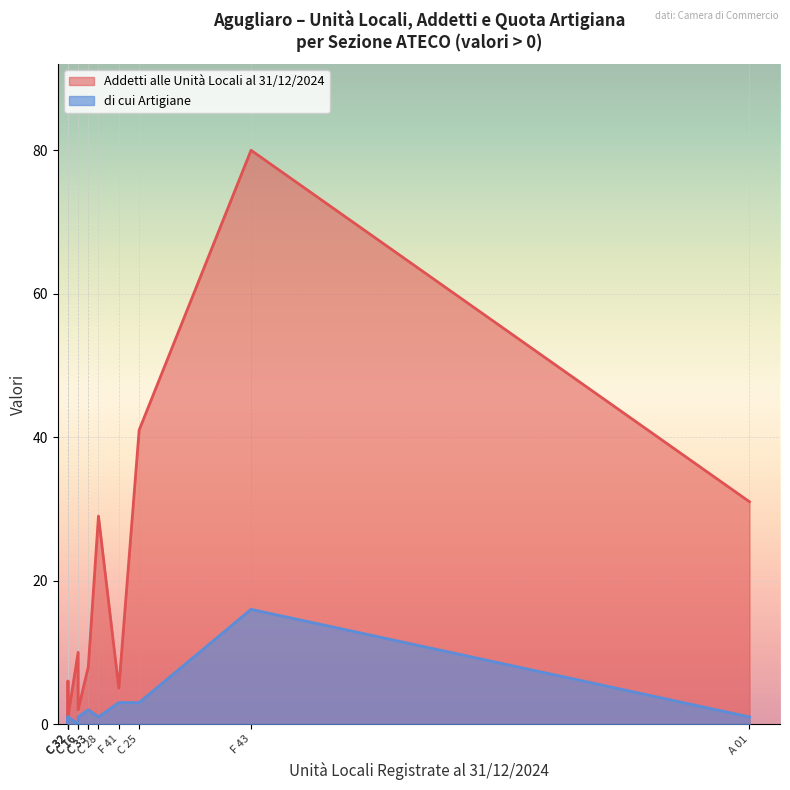

At which category does di cui Artigiane reach its first local peak?

C 14